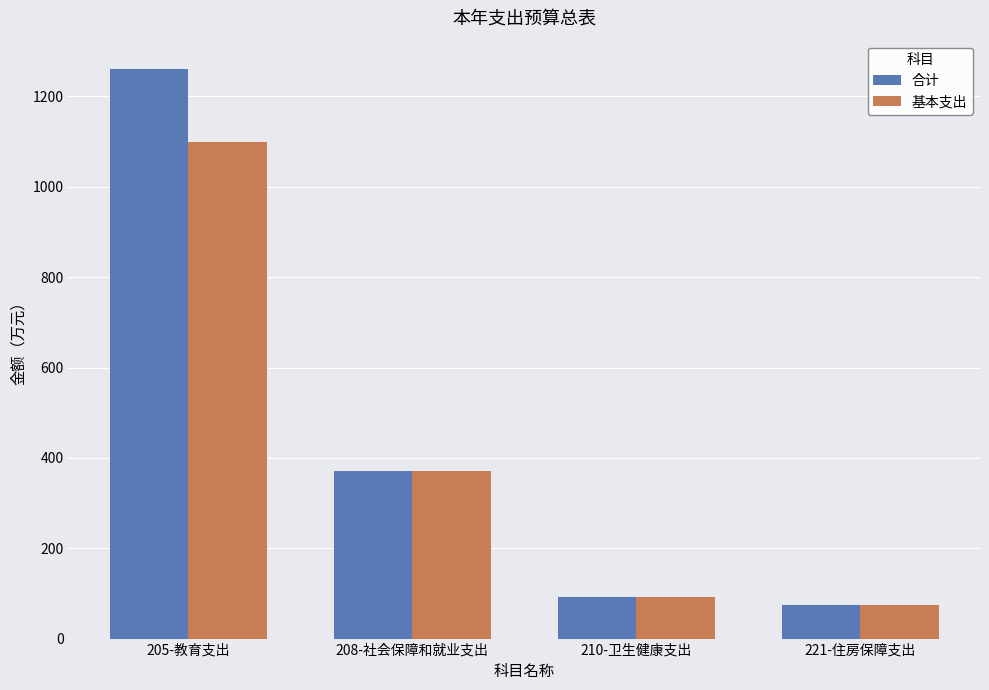

Is the value of 基本支出 at 210-卫生健康支出 greater than the value of 合计 at 205-教育支出?

No